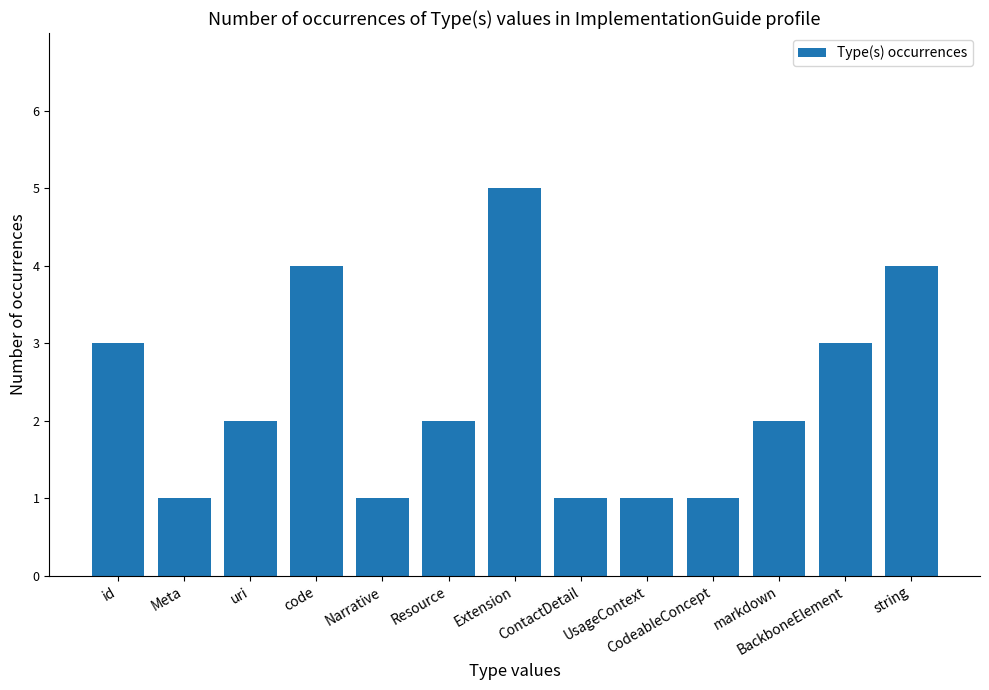

Reading left to right, extract all data points from this chart.

id=3	Meta=1	uri=2	code=4	Narrative=1	Resource=2	Extension=5	ContactDetail=1	UsageContext=1	CodeableConcept=1	markdown=2	BackboneElement=3	string=4